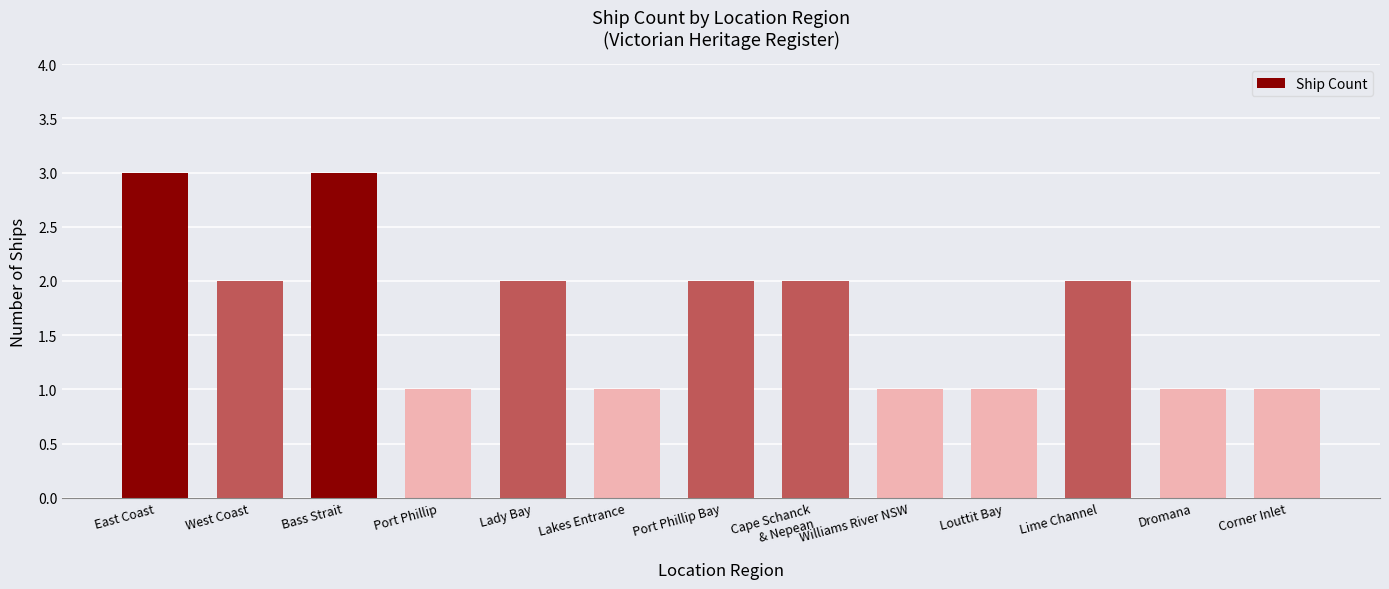

Are the bars horizontal?

No